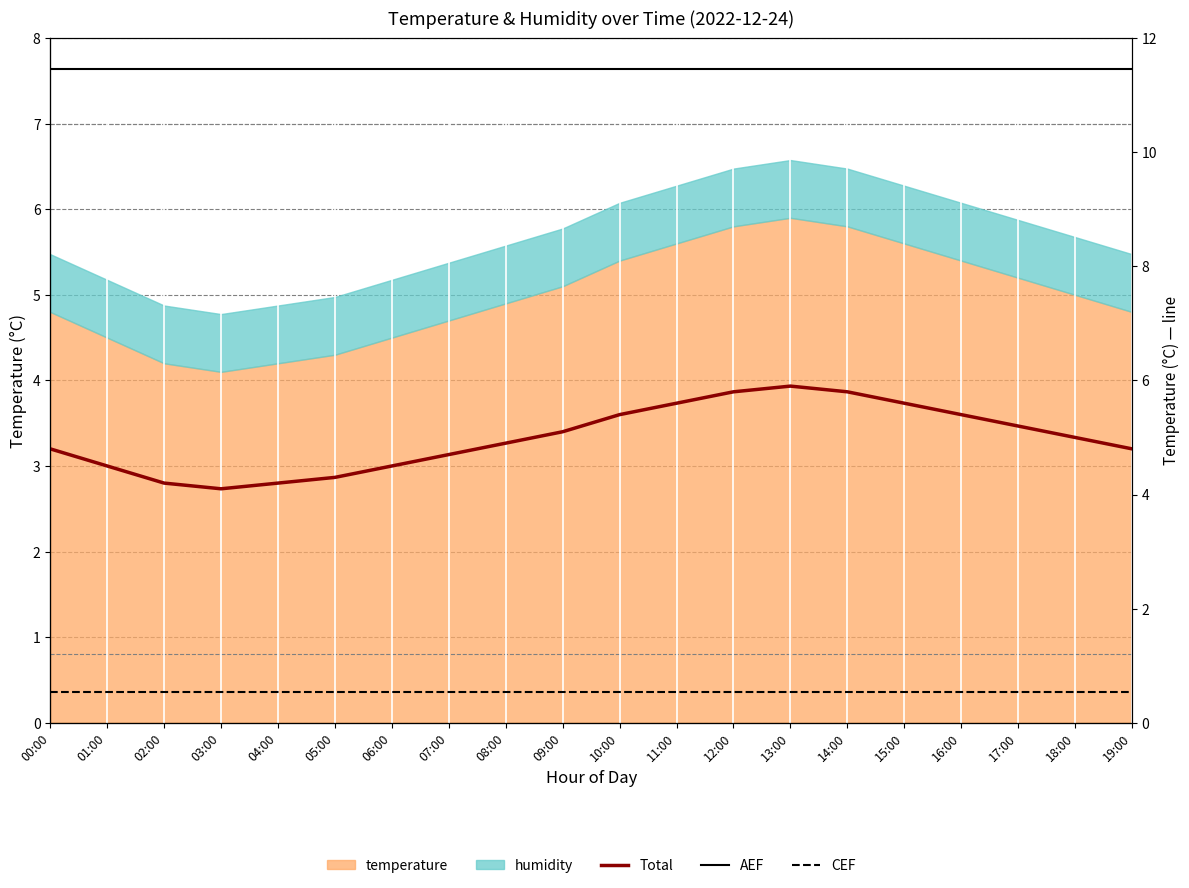

True or false: Total temp and AEF cross at least once.

False